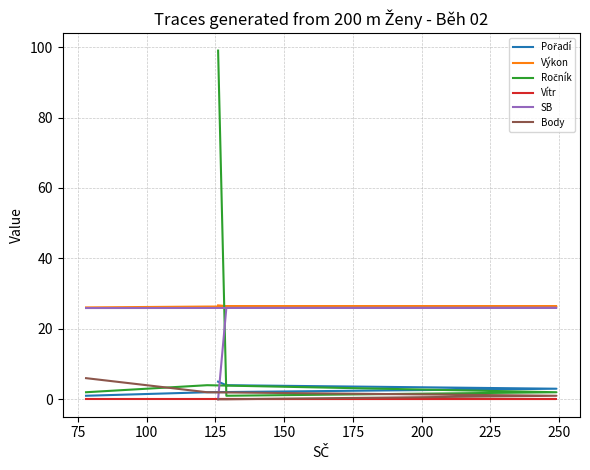

At how many categories does at least one series exceed 47?

1